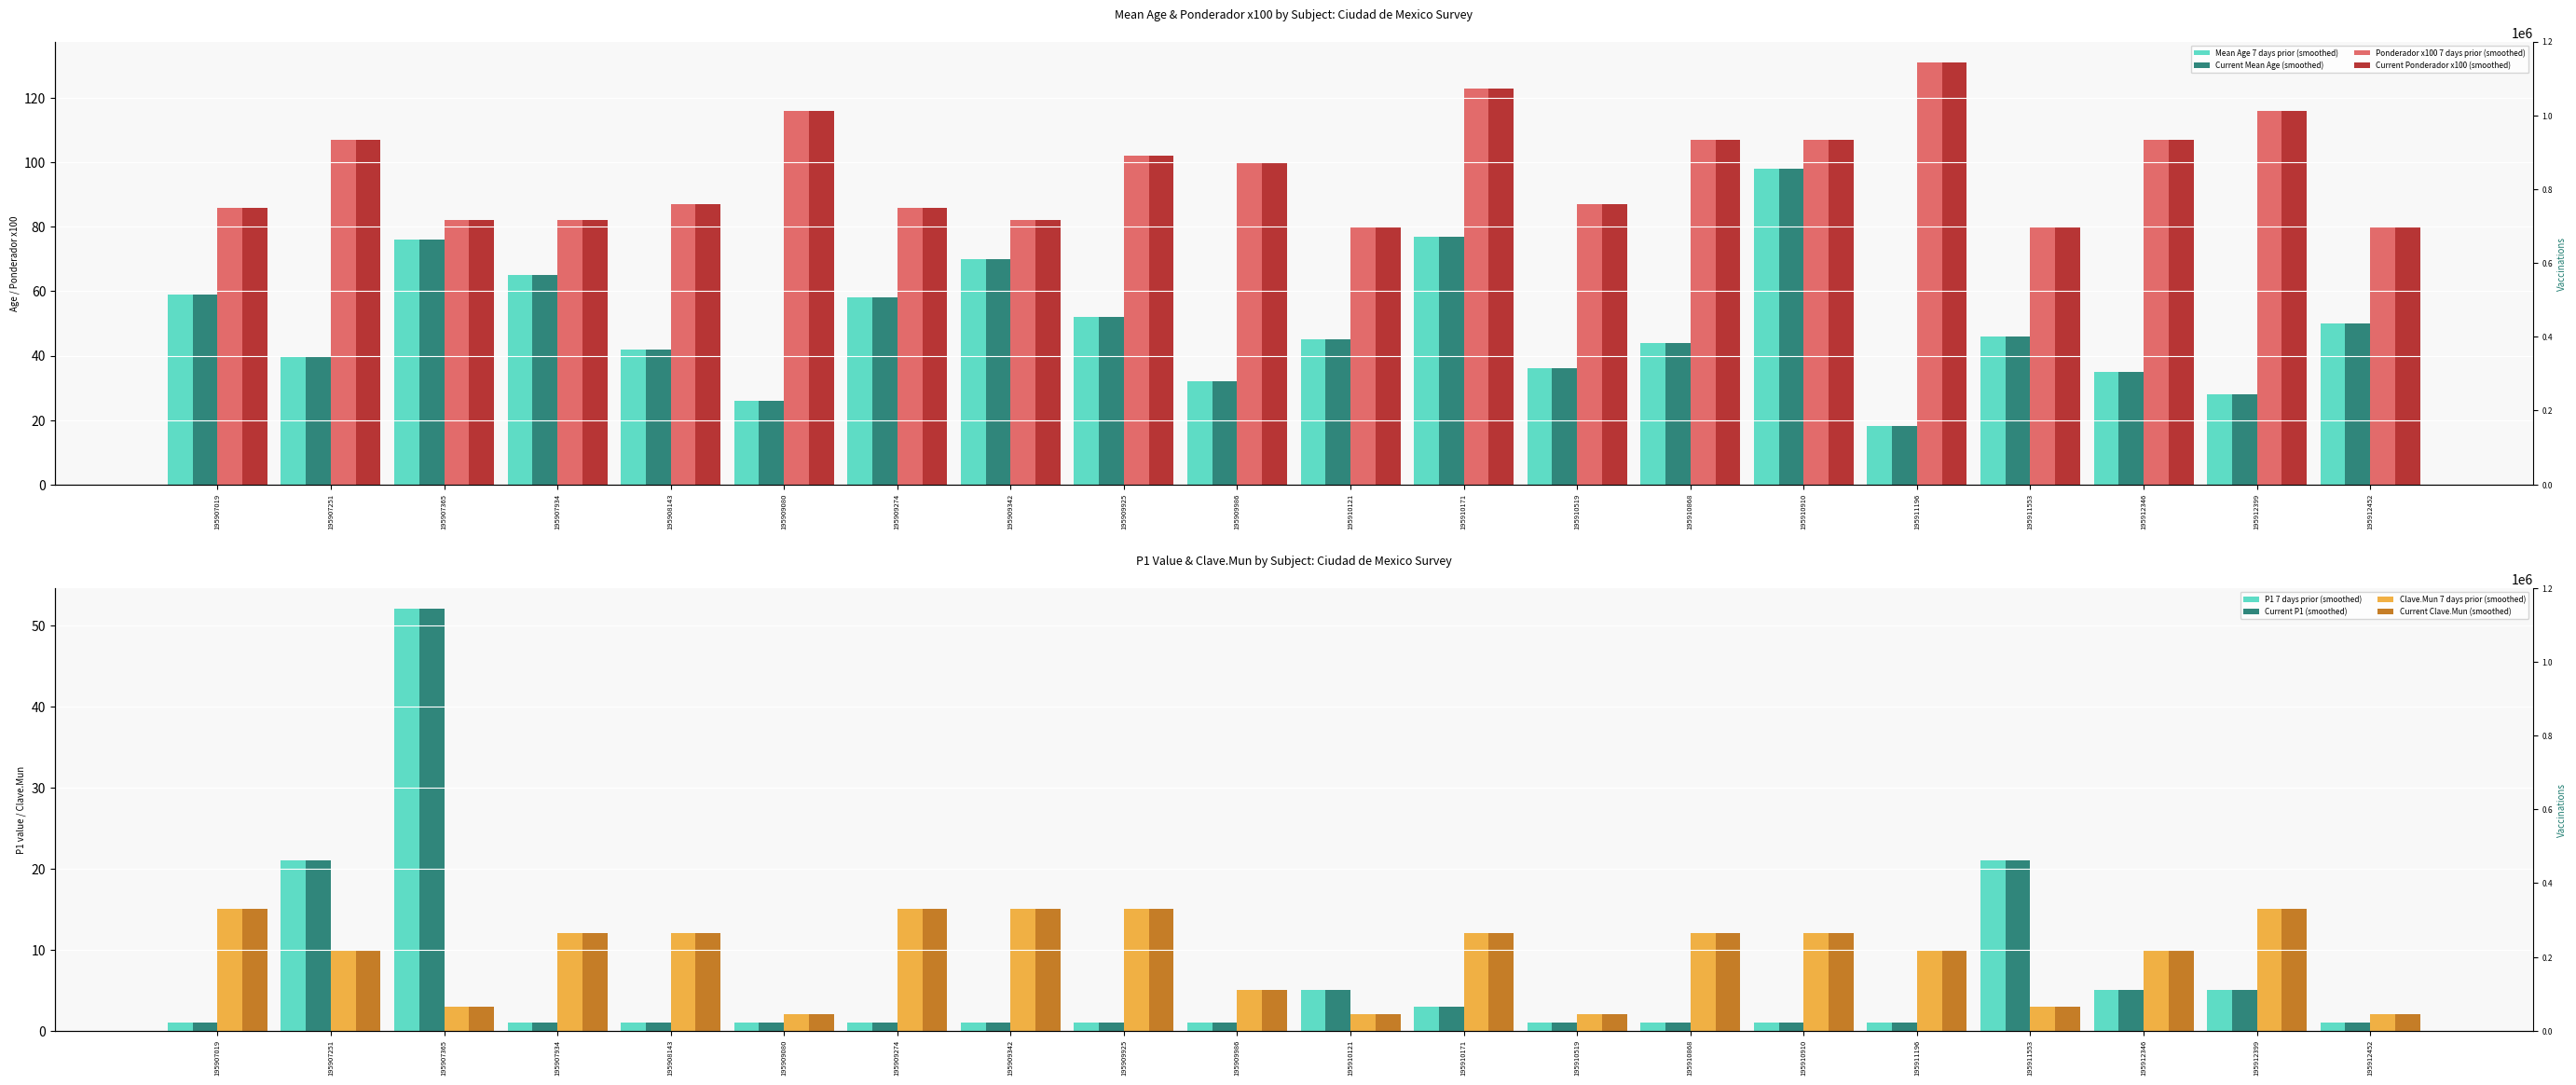

Is it true that P1 value equals 1 at 195907019?

False